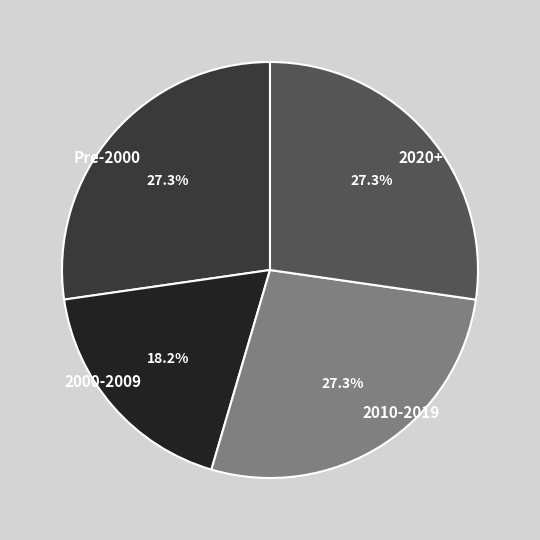

Between 2000-2009 and 2010-2019, which is larger?

2010-2019